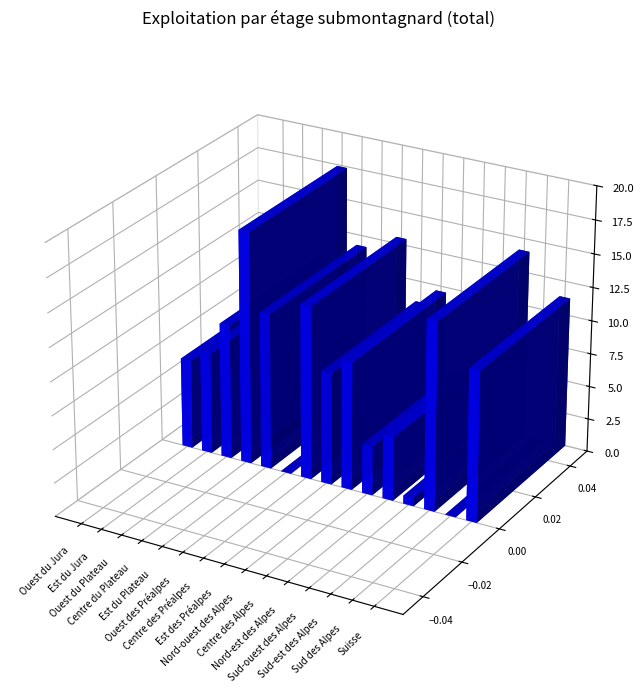

Reading left to right, list all the values displayed in this chart.

Ouest du Jura=6.7	Est du Jura=7.6	Ouest du Plateau=10.1	Centre du Plateau=17.4	Est du Plateau=11.7	Ouest des Préalpes=0.0	Centre des Préalpes=13.0	Est des Préalpes=8.4	Nord-ouest des Alpes=9.6	Centre des Alpes=3.7	Nord-est des Alpes=4.8	Sud-ouest des Alpes=0.6	Sud-est des Alpes=14.1	Sud des Alpes=0.0	Suisse=11.3